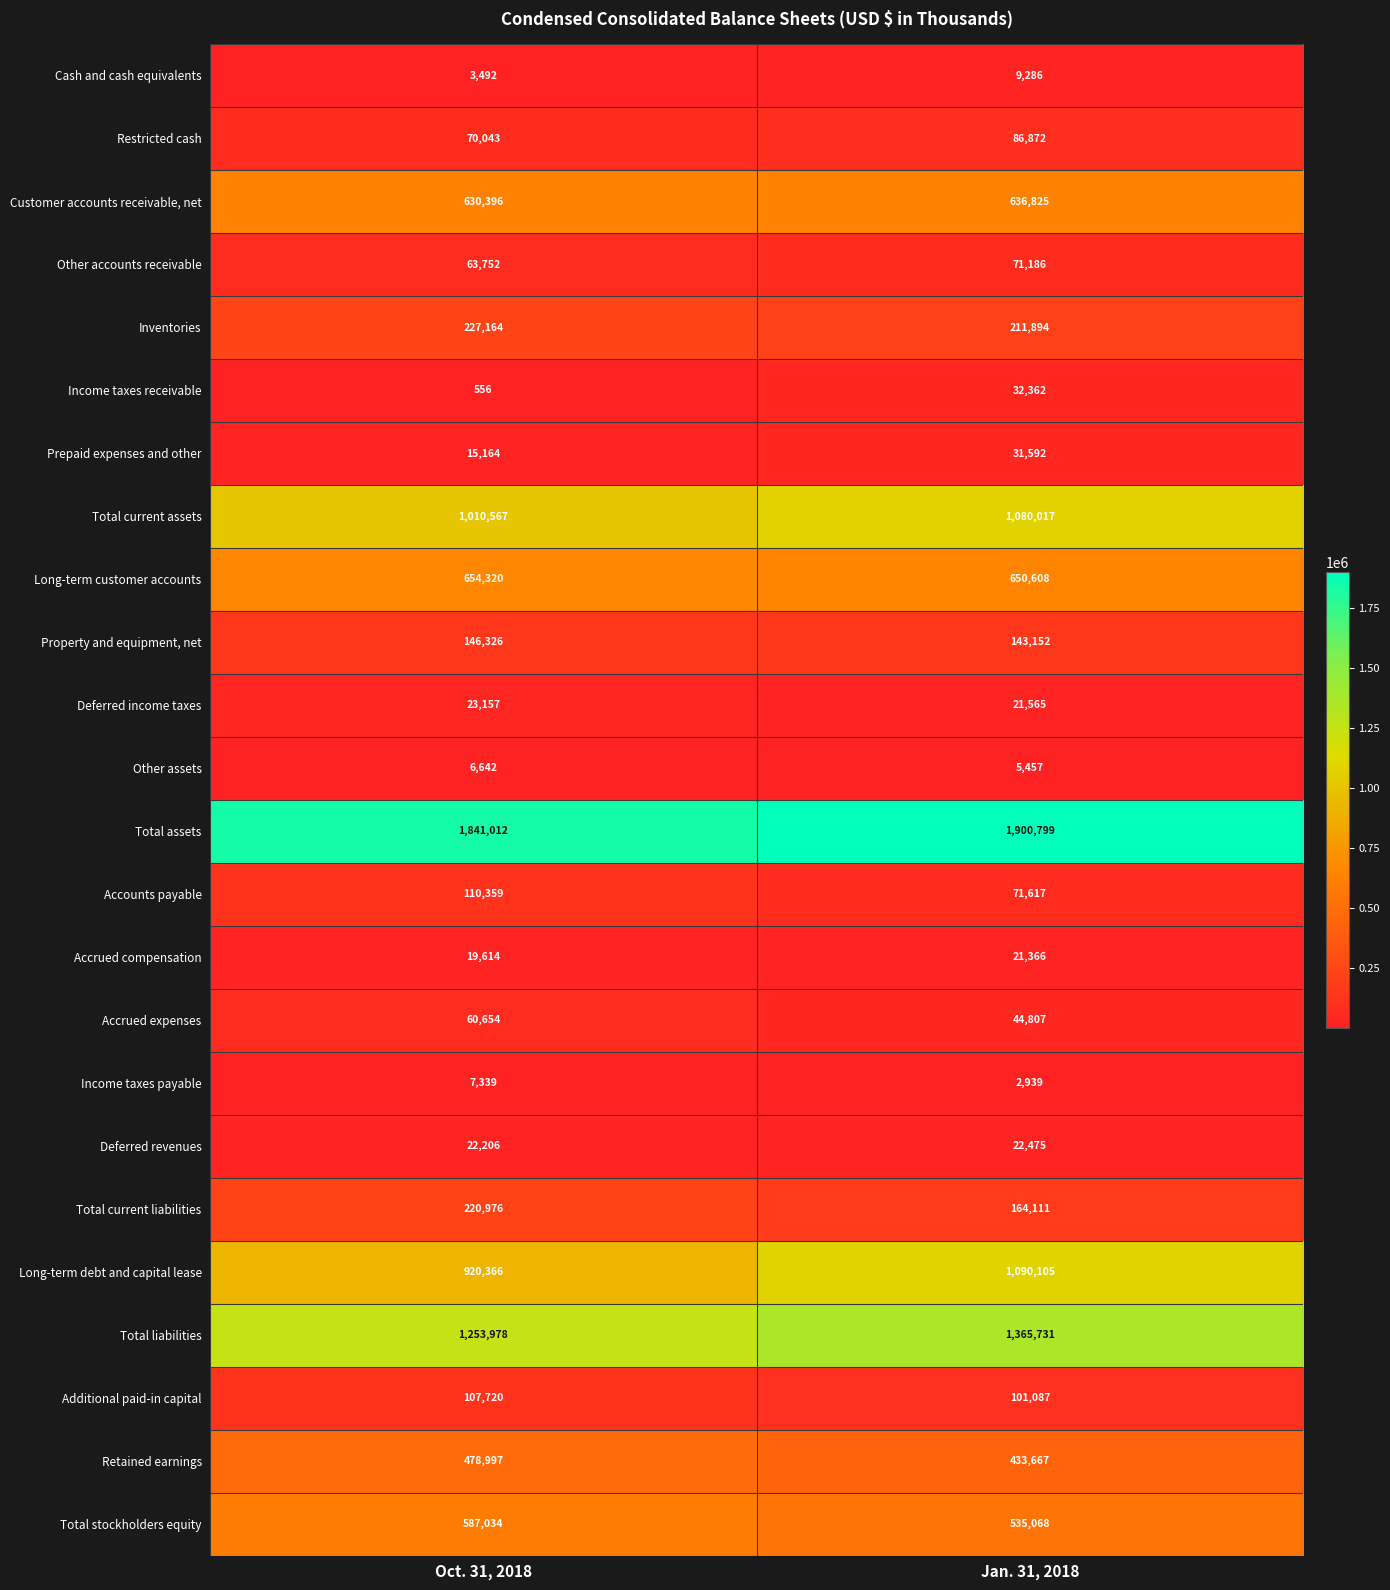

What is the spread (max minus min) of values at Jan. 31, 2018?

1897860